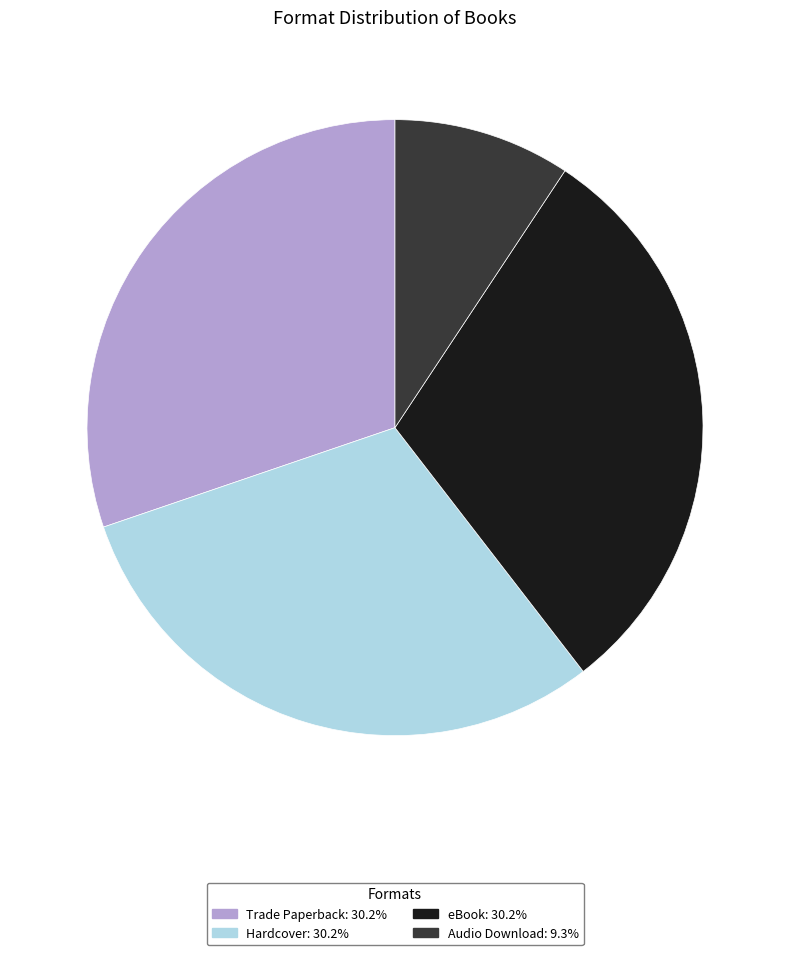

Is there a majority slice in this chart?

No